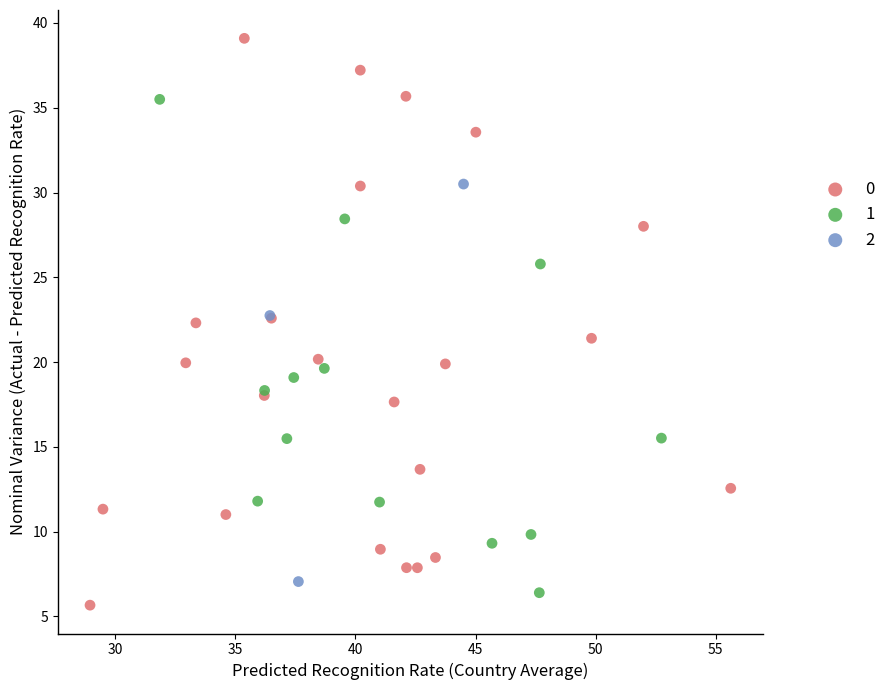

What are all the series names shown in the legend?

0, 1, 2